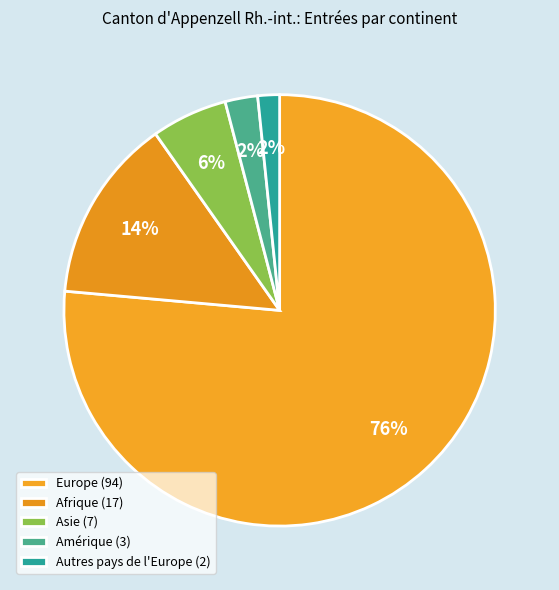

To the nearest percent, what portion does Europe represent?

76%